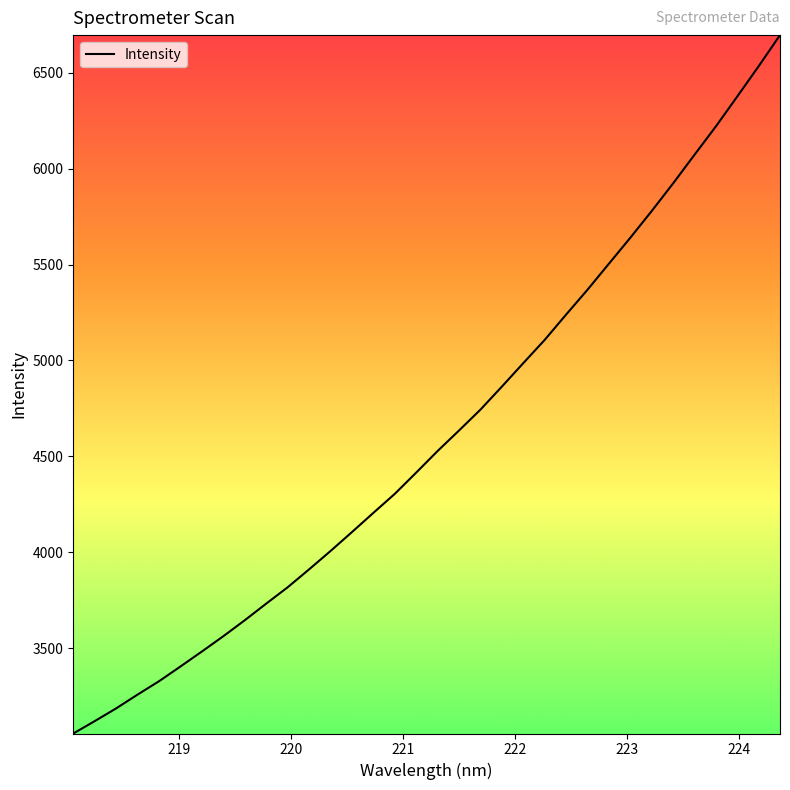

What is the difference between the maximum and minimum values?

3640.5